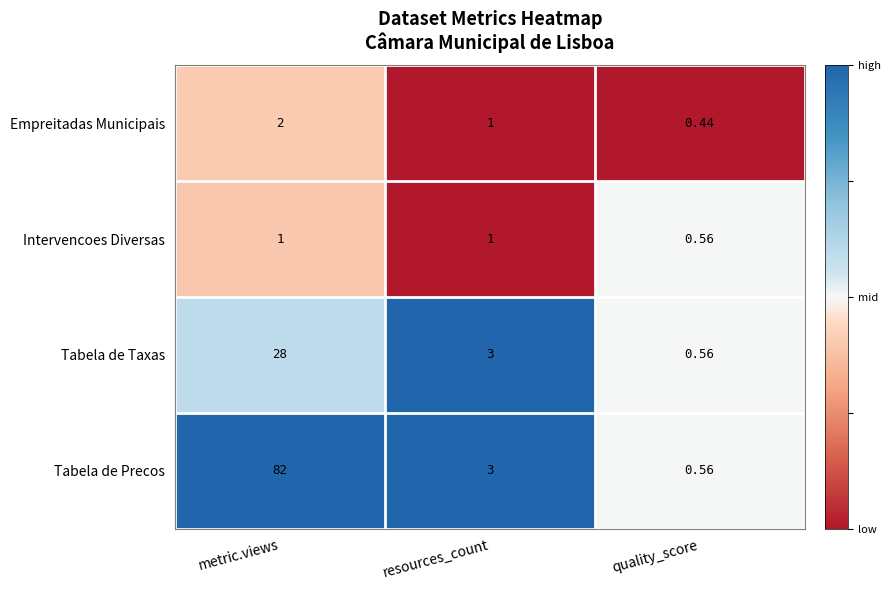

Where does the Tabela de Taxas series first go above 3?

metric.views